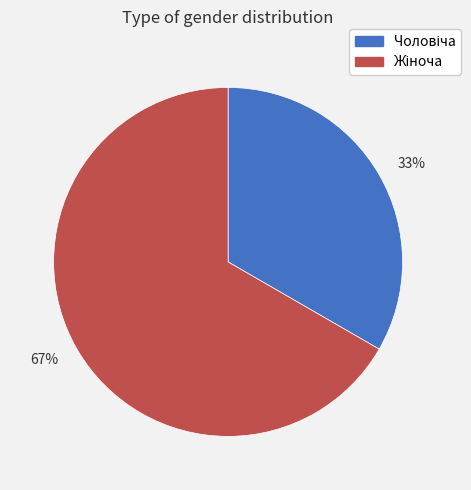

Combined, do 33% and 67% account for over 50%?

Yes